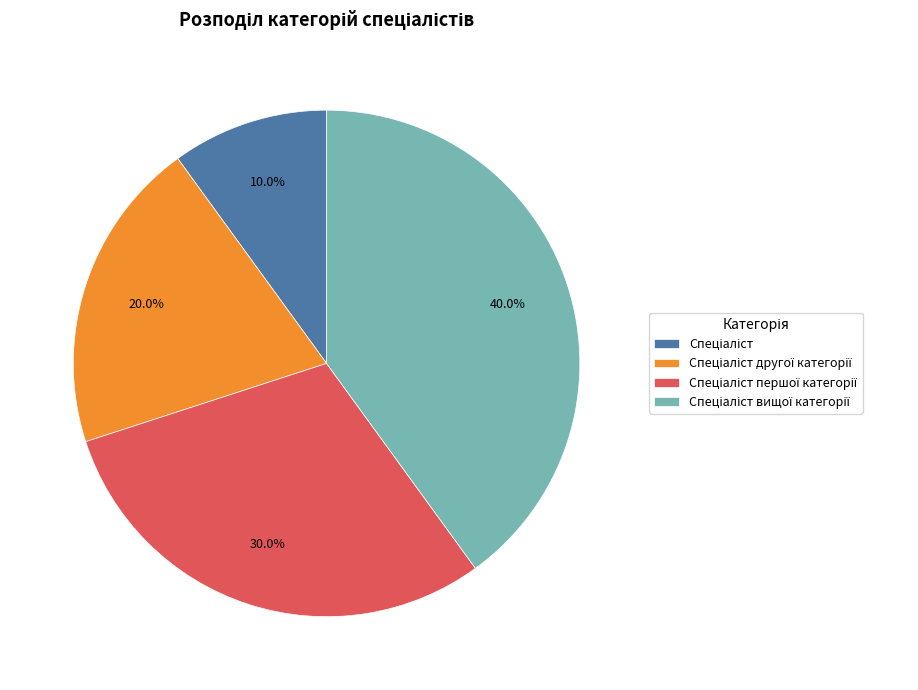

Is there any slice that represents more than half of the pie?

No